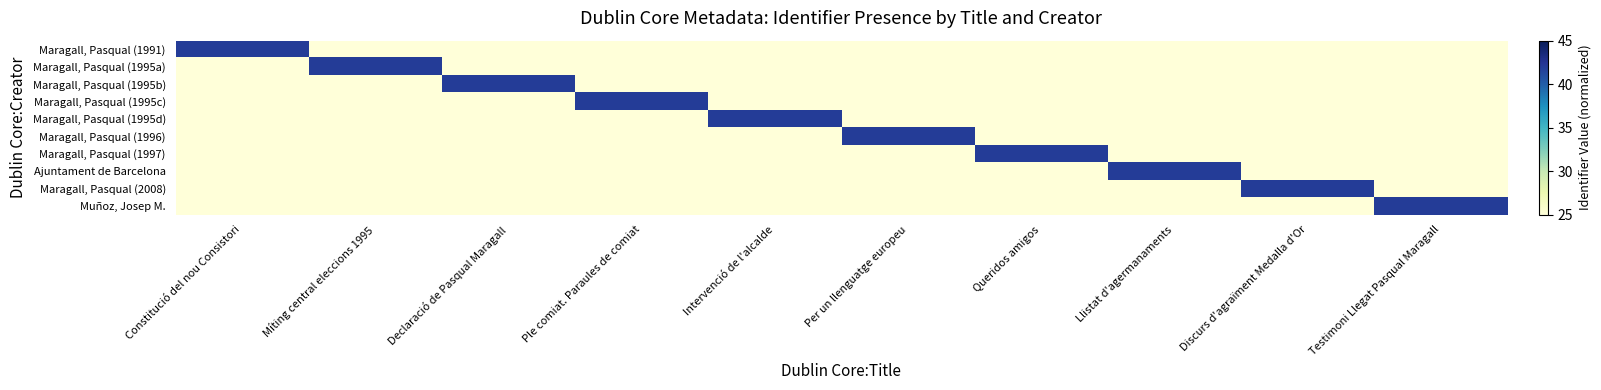

Reading left to right, list all the values displayed in this chart.

Maragall, Pasqual (1991): Constitució del nou Consistori=42	Míting central eleccions 1995=25	Declaració de Pasqual Maragall=25	Ple comiat. Paraules de comiat=25	Intervenció de l'alcalde=25	Per un llenguatge europeu=25	Queridos amigos=25	Llistat d'agermanaments=25	Discurs d'agraïment Medalla d'Or=25	Testimoni Llegat Pasqual Maragall=25
Maragall, Pasqual (1995a): Constitució del nou Consistori=25	Míting central eleccions 1995=42	Declaració de Pasqual Maragall=25	Ple comiat. Paraules de comiat=25	Intervenció de l'alcalde=25	Per un llenguatge europeu=25	Queridos amigos=25	Llistat d'agermanaments=25	Discurs d'agraïment Medalla d'Or=25	Testimoni Llegat Pasqual Maragall=25
Maragall, Pasqual (1995b): Constitució del nou Consistori=25	Míting central eleccions 1995=25	Declaració de Pasqual Maragall=42	Ple comiat. Paraules de comiat=25	Intervenció de l'alcalde=25	Per un llenguatge europeu=25	Queridos amigos=25	Llistat d'agermanaments=25	Discurs d'agraïment Medalla d'Or=25	Testimoni Llegat Pasqual Maragall=25
Maragall, Pasqual (1995c): Constitució del nou Consistori=25	Míting central eleccions 1995=25	Declaració de Pasqual Maragall=25	Ple comiat. Paraules de comiat=42	Intervenció de l'alcalde=25	Per un llenguatge europeu=25	Queridos amigos=25	Llistat d'agermanaments=25	Discurs d'agraïment Medalla d'Or=25	Testimoni Llegat Pasqual Maragall=25
Maragall, Pasqual (1995d): Constitució del nou Consistori=25	Míting central eleccions 1995=25	Declaració de Pasqual Maragall=25	Ple comiat. Paraules de comiat=25	Intervenció de l'alcalde=42	Per un llenguatge europeu=25	Queridos amigos=25	Llistat d'agermanaments=25	Discurs d'agraïment Medalla d'Or=25	Testimoni Llegat Pasqual Maragall=25
Maragall, Pasqual (1996): Constitució del nou Consistori=25	Míting central eleccions 1995=25	Declaració de Pasqual Maragall=25	Ple comiat. Paraules de comiat=25	Intervenció de l'alcalde=25	Per un llenguatge europeu=42	Queridos amigos=25	Llistat d'agermanaments=25	Discurs d'agraïment Medalla d'Or=25	Testimoni Llegat Pasqual Maragall=25
Maragall, Pasqual (1997): Constitució del nou Consistori=25	Míting central eleccions 1995=25	Declaració de Pasqual Maragall=25	Ple comiat. Paraules de comiat=25	Intervenció de l'alcalde=25	Per un llenguatge europeu=25	Queridos amigos=42	Llistat d'agermanaments=25	Discurs d'agraïment Medalla d'Or=25	Testimoni Llegat Pasqual Maragall=25
Ajuntament de Barcelona: Constitució del nou Consistori=25	Míting central eleccions 1995=25	Declaració de Pasqual Maragall=25	Ple comiat. Paraules de comiat=25	Intervenció de l'alcalde=25	Per un llenguatge europeu=25	Queridos amigos=25	Llistat d'agermanaments=42	Discurs d'agraïment Medalla d'Or=25	Testimoni Llegat Pasqual Maragall=25
Maragall, Pasqual (2008): Constitució del nou Consistori=25	Míting central eleccions 1995=25	Declaració de Pasqual Maragall=25	Ple comiat. Paraules de comiat=25	Intervenció de l'alcalde=25	Per un llenguatge europeu=25	Queridos amigos=25	Llistat d'agermanaments=25	Discurs d'agraïment Medalla d'Or=42	Testimoni Llegat Pasqual Maragall=25
Muñoz, Josep M.: Constitució del nou Consistori=25	Míting central eleccions 1995=25	Declaració de Pasqual Maragall=25	Ple comiat. Paraules de comiat=25	Intervenció de l'alcalde=25	Per un llenguatge europeu=25	Queridos amigos=25	Llistat d'agermanaments=25	Discurs d'agraïment Medalla d'Or=25	Testimoni Llegat Pasqual Maragall=42